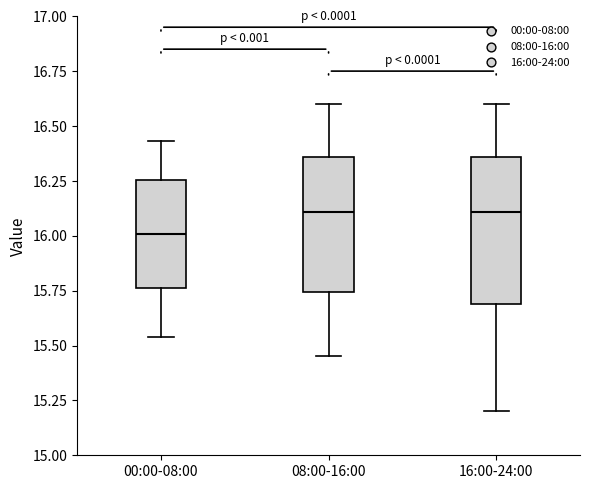

Where does the lower whisker of the box for 16:00-24:00 end on the y-axis? The values are not printed on the chart, so give them approximately, as read against the axis.

15.20